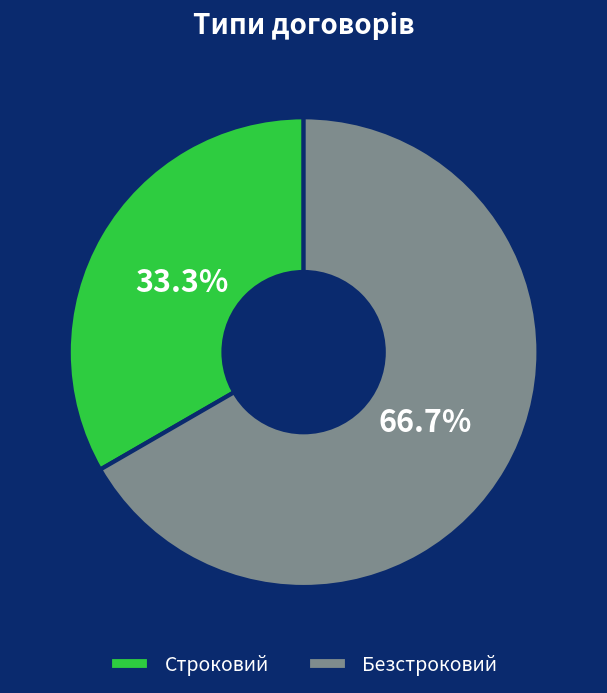

Which category has the smallest portion of the pie?

Строковий